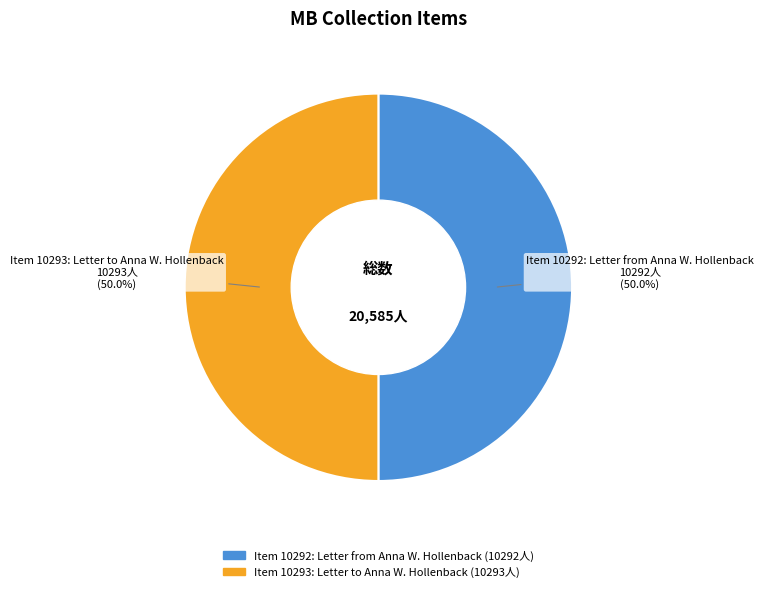

What is the ratio of the value at Item 10293: Letter to Anna W. Hollenback to the value at Item 10292: Letter from Anna W. Hollenback?

1.0